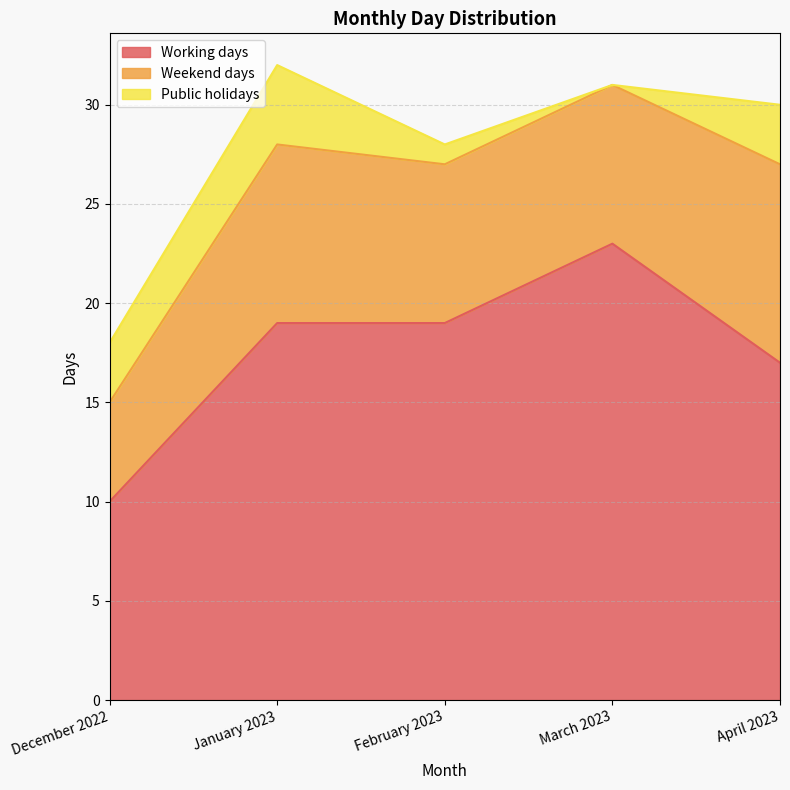

Reading left to right, extract all data points from this chart.

Working days: December 2022=10	January 2023=19	February 2023=19	March 2023=23	April 2023=17
Weekend days: December 2022=5	January 2023=9	February 2023=8	March 2023=8	April 2023=10
Public holidays: December 2022=3	January 2023=4	February 2023=1	March 2023=0	April 2023=3